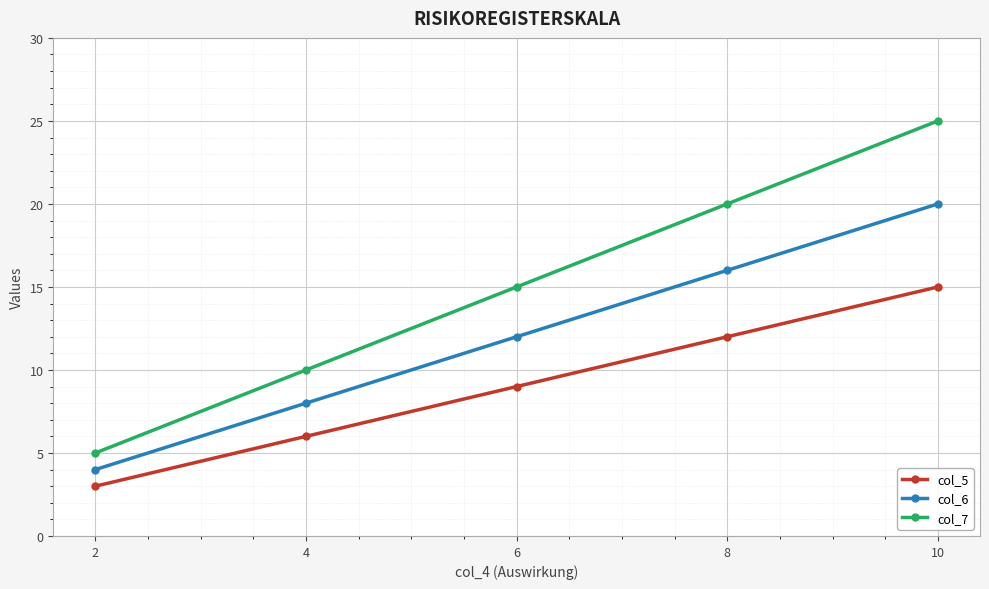

What is the total value across all series at 10?

60